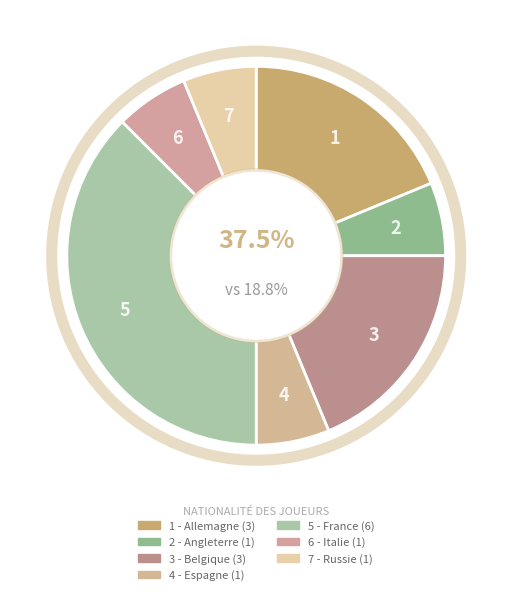

What percentage is NOT represented by Allemagne?

81.2%